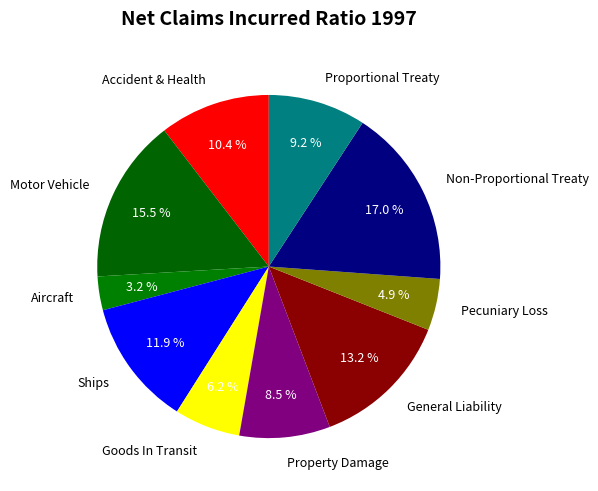

Is there a majority slice in this chart?

No